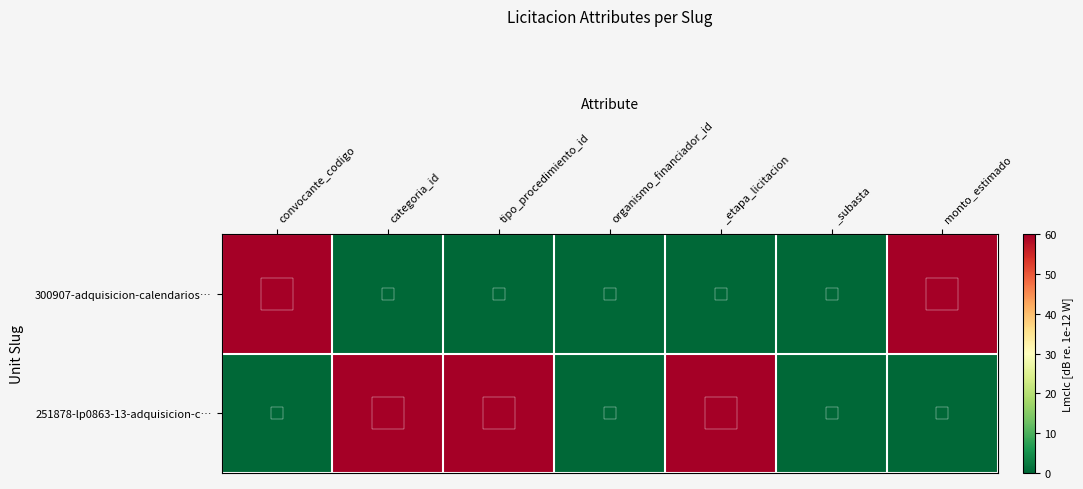

List the series in order of their peak value, highest first.

251878-lp0863-13-adquisicion-c…, 300907-adquisicion-calendarios…